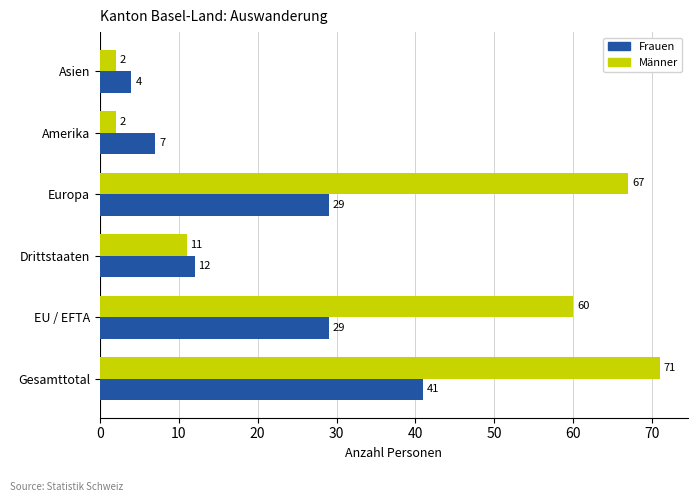

Which series has the largest total across all categories?

Männer